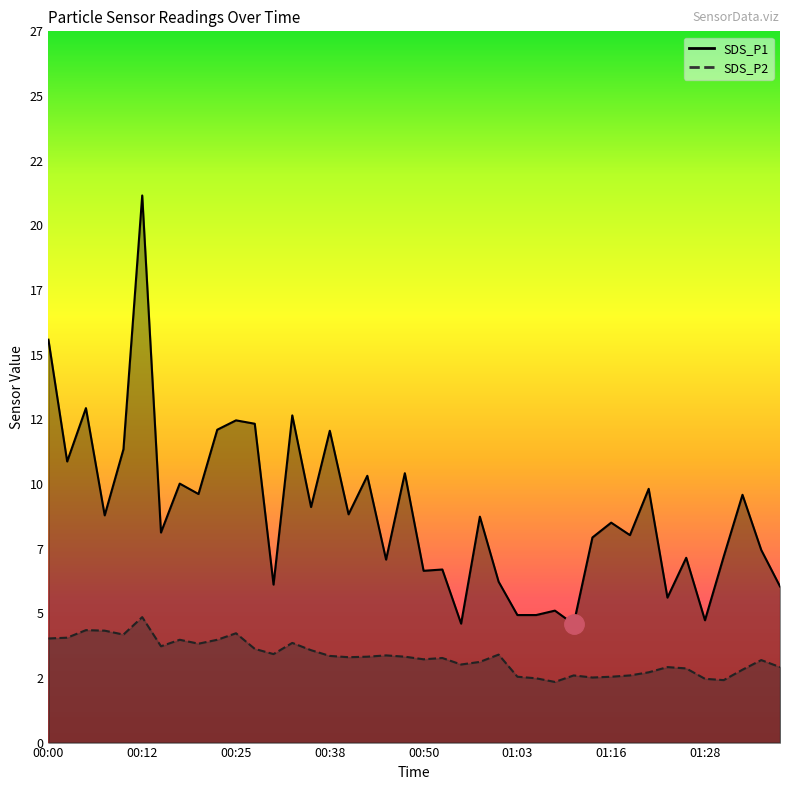

What is the value of the SDS_P1 point at the 3rd from the left?

12.8